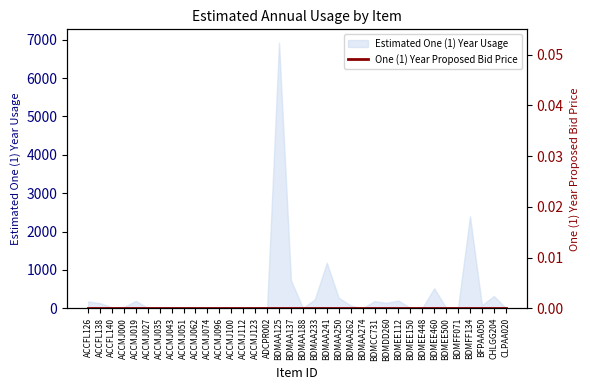

Reading left to right, extract all data points from this chart.

ACCFL126=177	ACCFL138=132	ACCFL140=24	ACCMJ000=29	ACCMJ019=192	ACCMJ027=9	ACCMJ035=3	ACCMJ043=8	ACCMJ051=14	ACCMJ062=1	ACCMJ074=4	ACCMJ096=4	ACCMJ100=5	ACCMJ112=2	ACCMJ123=1	ADCPR002=11	BDMAA125=6924	BDMAA137=726	BDMAA188=10	BDMAA233=230	BDMAA241=1185	BDMAA250=272	BDMAA262=72	BDMAA274=2	BDMCC731=185	BDMDD260=140	BDMEE112=200	BDMEE150=8	BDMEE448=6	BDMEE460=521	BDMEE500=11	BDMFF071=21	BDMFF134=2400	BFPAA050=77	CHLGG204=318	CLPAA020=6